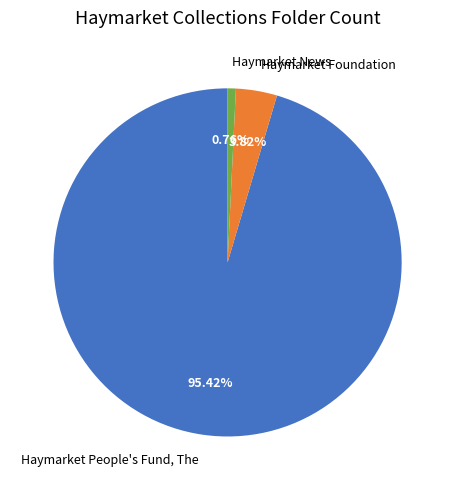

True or false: Haymarket People's Fund, The accounts for 95% of the total.

True